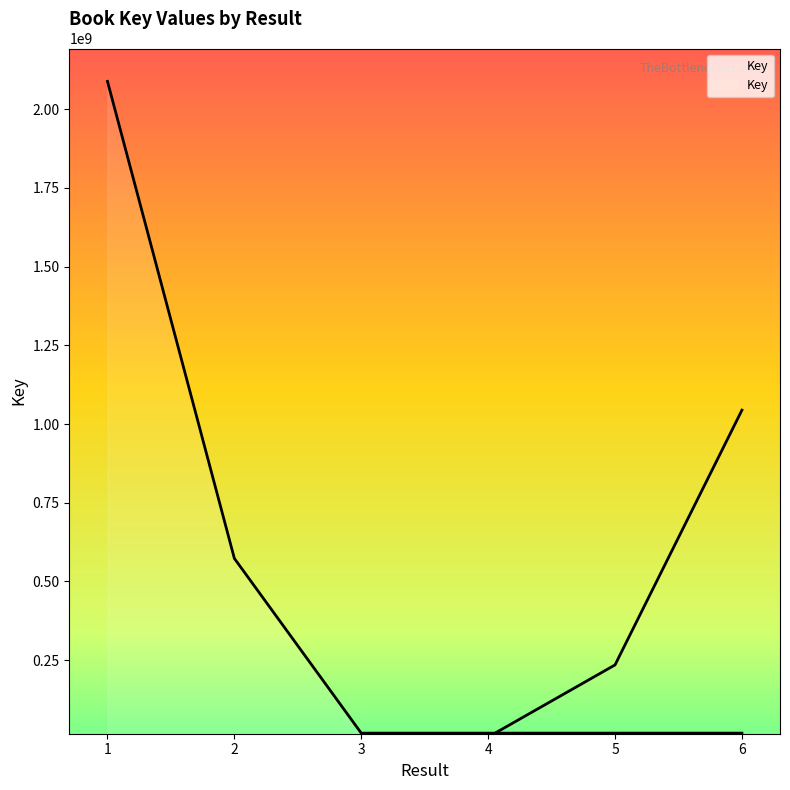

Between 1 and 6, which is larger?

1